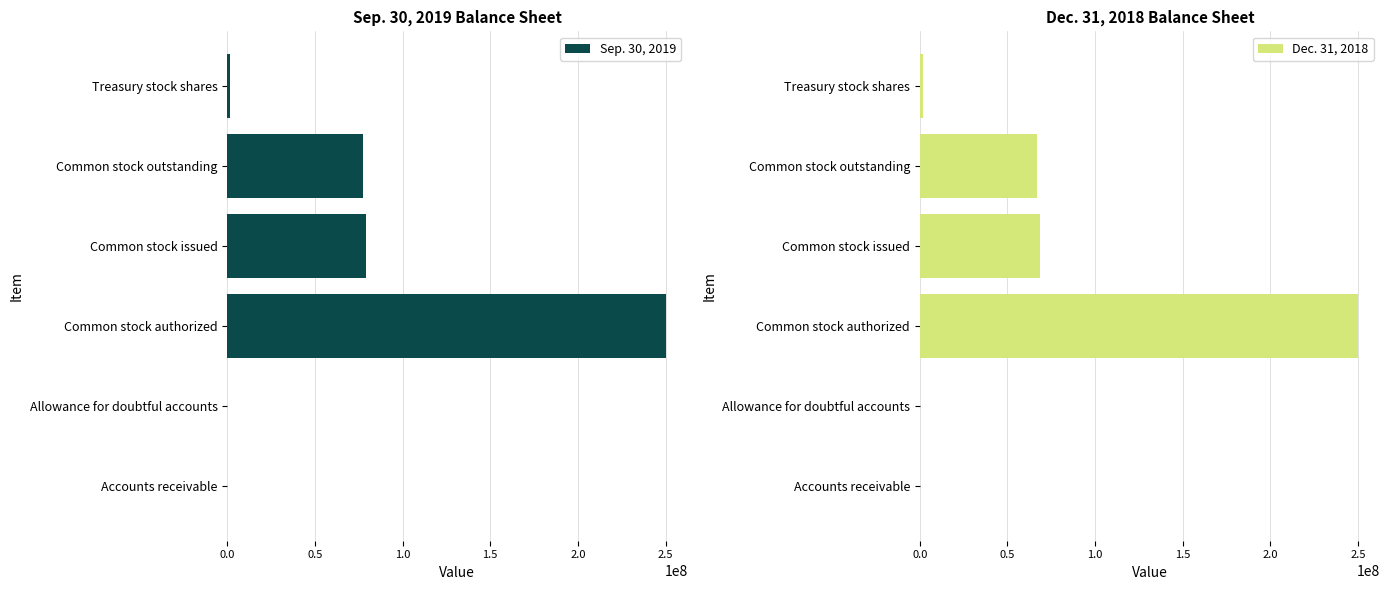

At which label does Sep. 30, 2019 reach its peak?

Common stock authorized